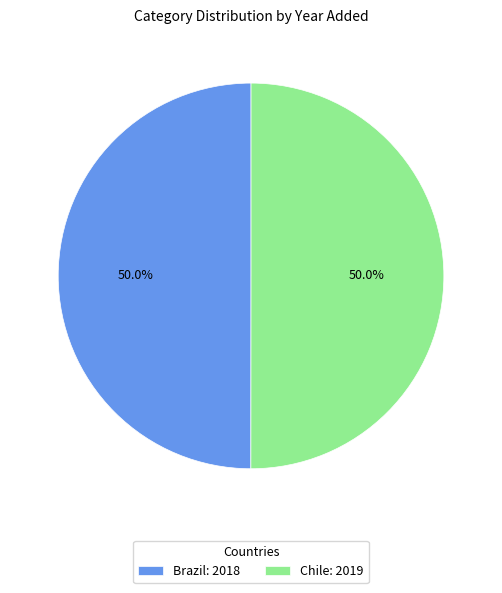

Combined, do Chile: 2019 and Brazil: 2018 account for over 50%?

Yes